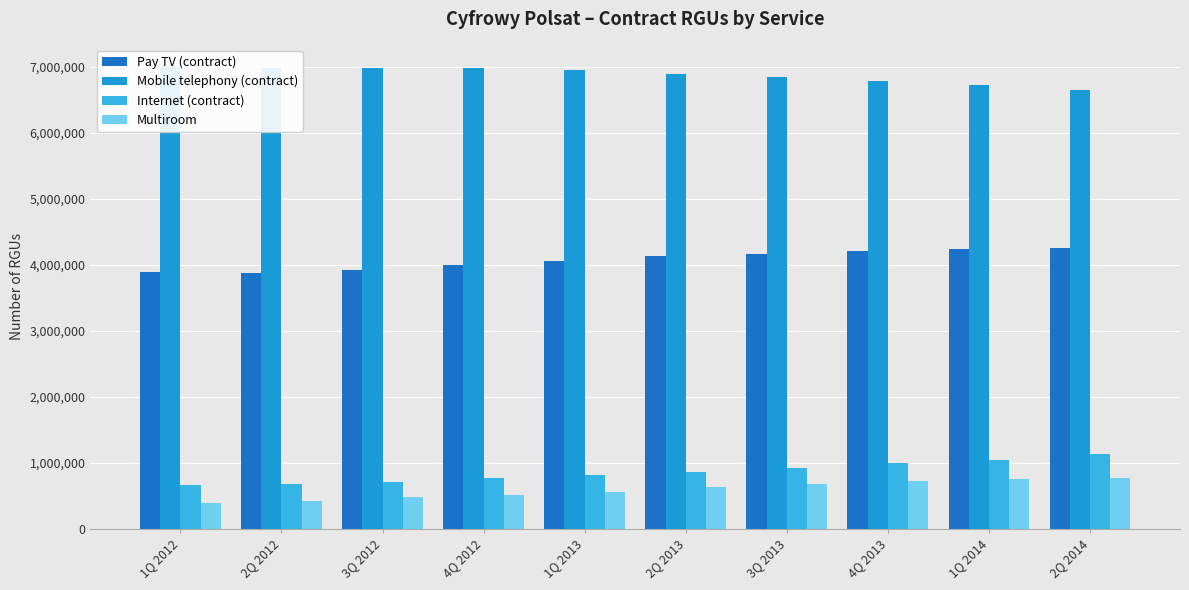

List the labels in order of Pay TV (contract) value, largest first.

2Q 2014, 1Q 2014, 4Q 2013, 3Q 2013, 2Q 2013, 1Q 2013, 4Q 2012, 3Q 2012, 1Q 2012, 2Q 2012